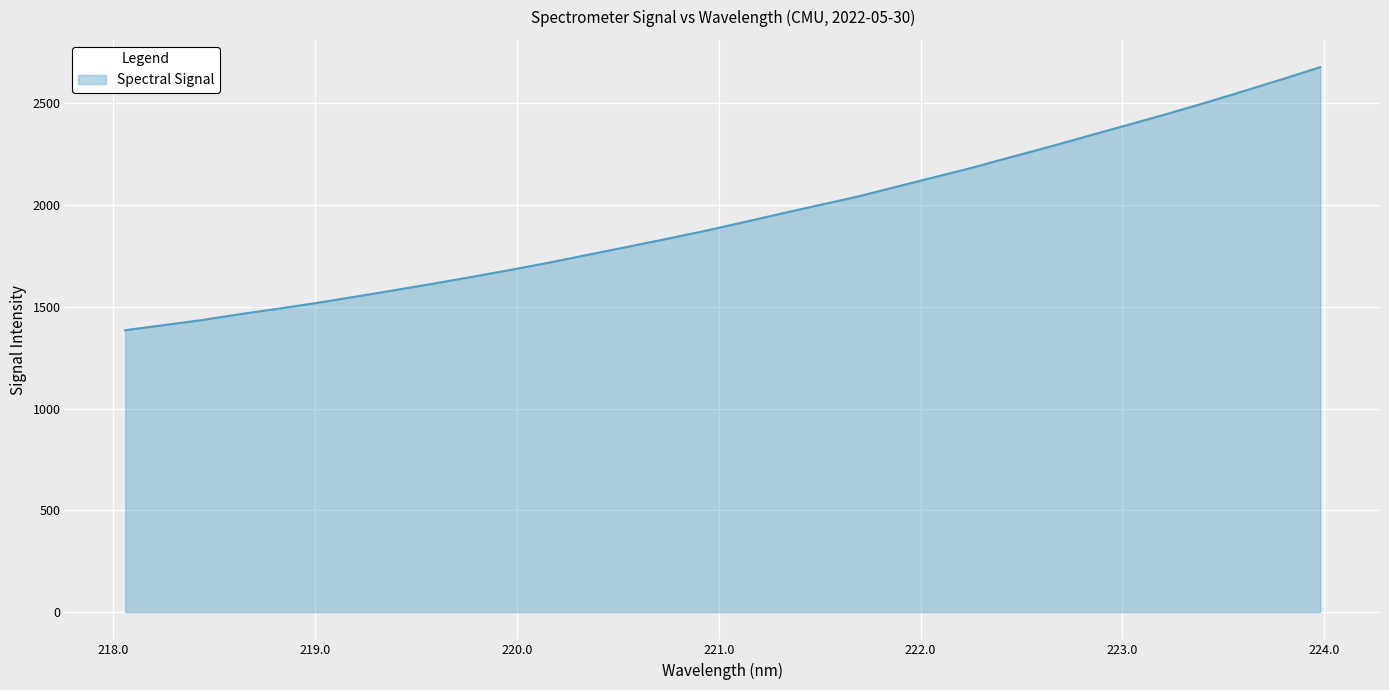

What is the difference between the maximum and minimum values?

1291.9